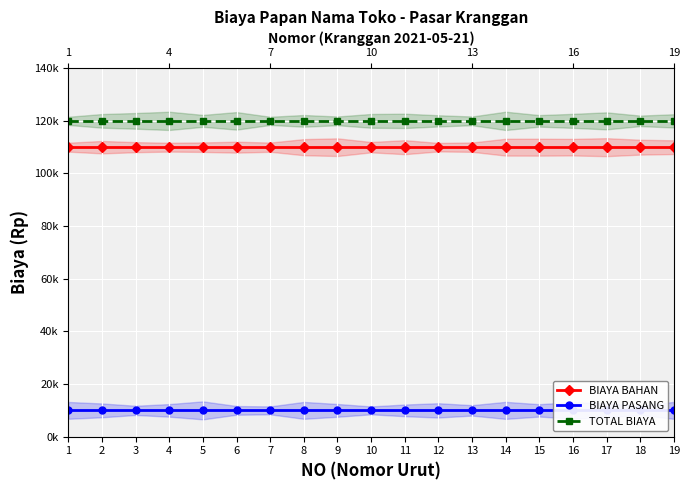

The value of TOTAL BIAYA at 13 is 187442. True or false?

False